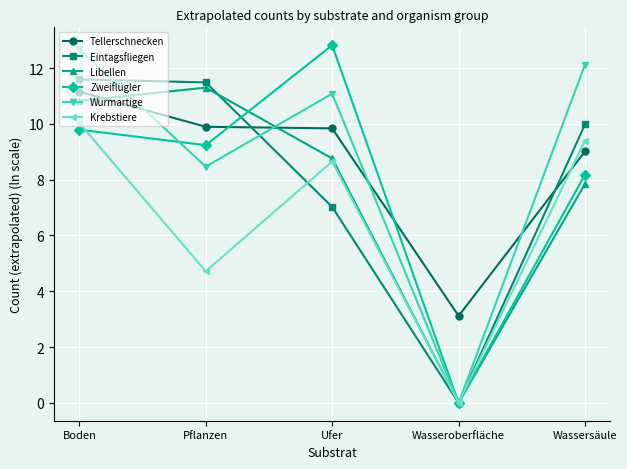

At which category is the sum across all series the highest?

Boden